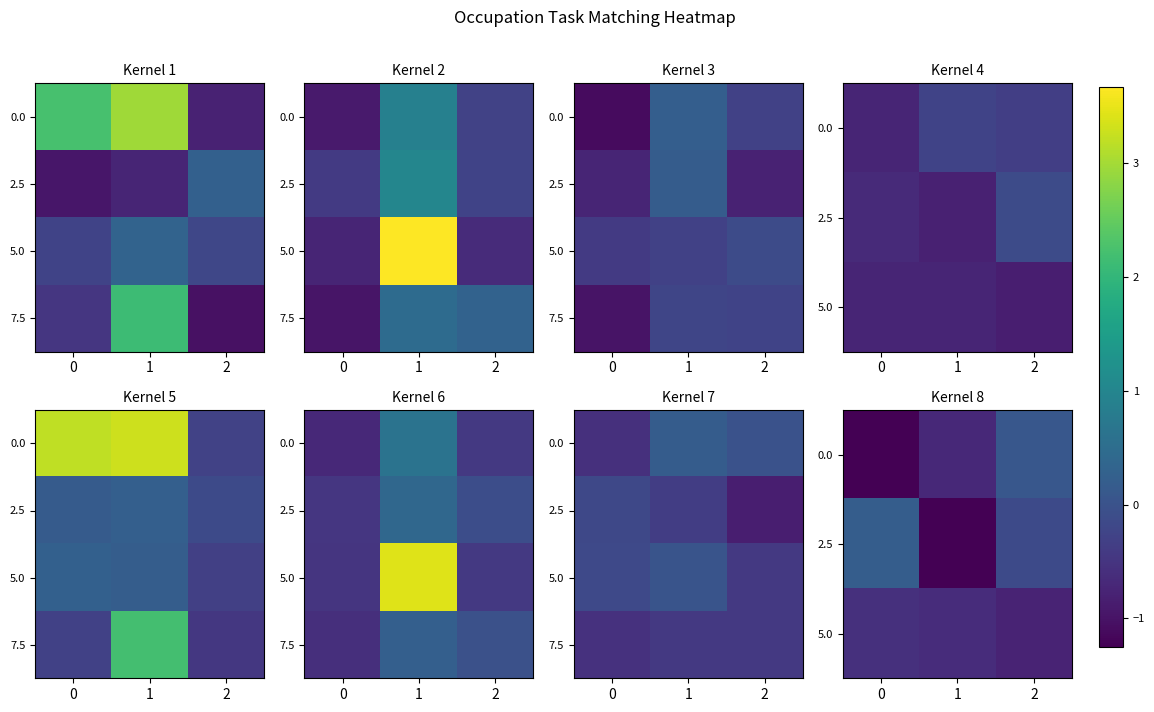

What is the difference between the row_1 values at 2 and 1?

1.4